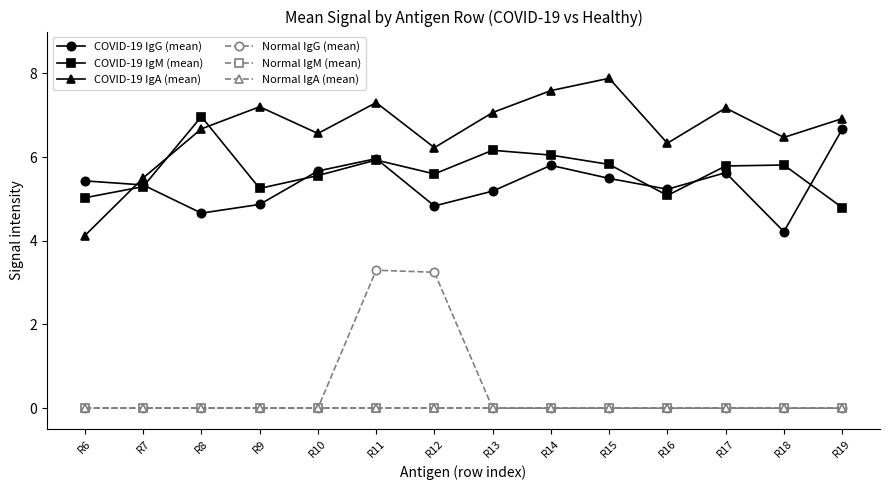

Reading left to right, list all the values displayed in this chart.

COVID-19 IgG (mean): 5.4	5.3	4.7	4.9	5.7	6.0	4.8	5.2	5.8	5.5	5.2	5.6	4.2	6.7
COVID-19 IgM (mean): 5.0	5.3	7.0	5.3	5.6	5.9	5.6	6.2	6.0	5.8	5.1	5.8	5.8	4.8
COVID-19 IgA (mean): 4.1	5.5	6.7	7.2	6.6	7.3	6.2	7.1	7.6	7.9	6.3	7.2	6.5	6.9
Normal IgG (mean): 0.0	0.0	0.0	0.0	0.0	3.3	3.2	0.0	0.0	0.0	0.0	0.0	0.0	0.0
Normal IgM (mean): 0.0	0.0	0.0	0.0	0.0	0.0	0.0	0.0	0.0	0.0	0.0	0.0	0.0	0.0
Normal IgA (mean): 0.0	0.0	0.0	0.0	0.0	0.0	0.0	0.0	0.0	0.0	0.0	0.0	0.0	0.0